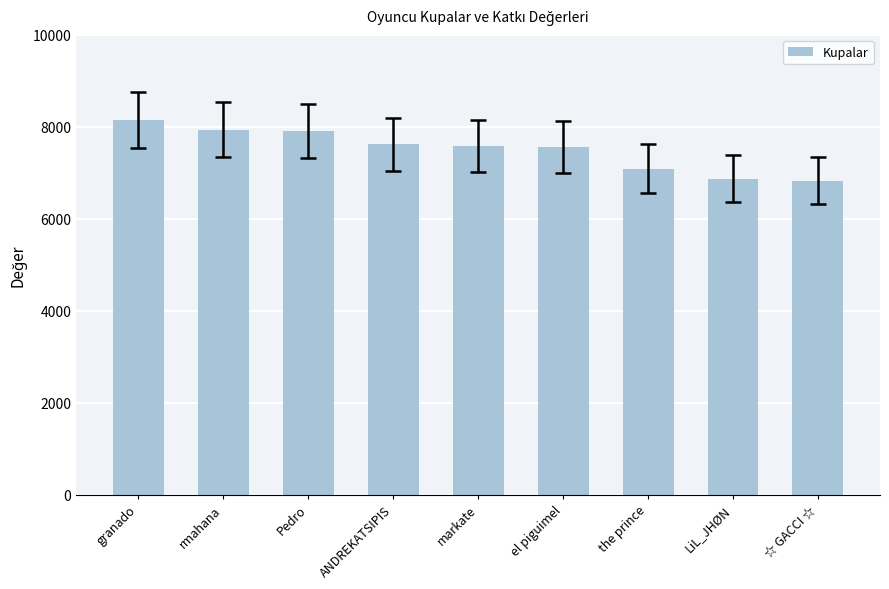

What is the sum of all values?

67554